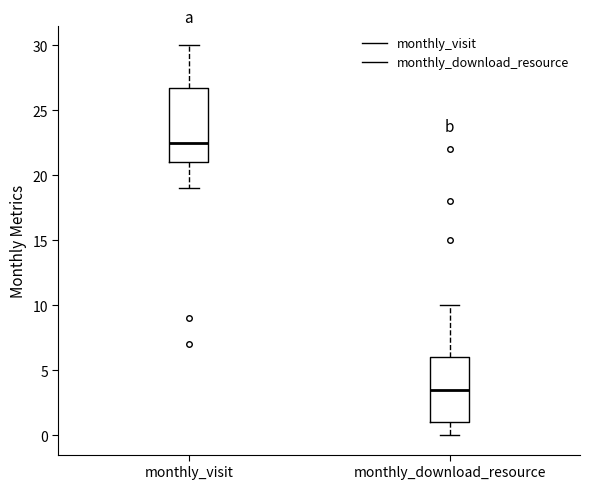

Which box's median line is the highest?

monthly_visit